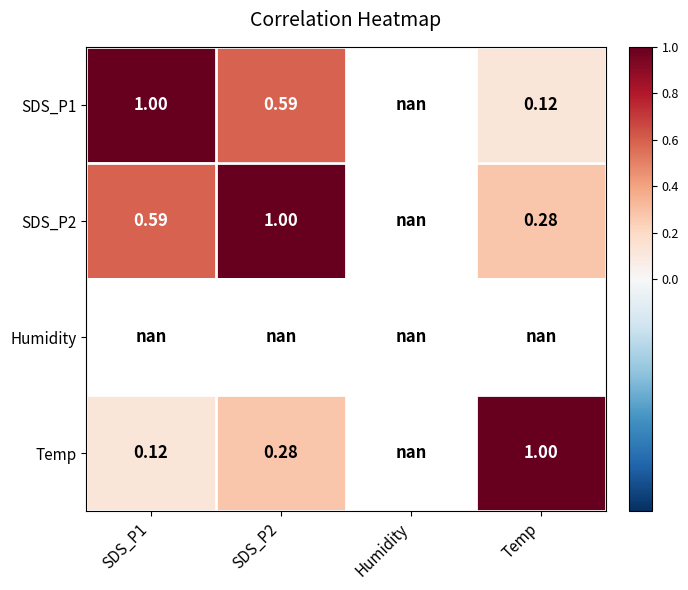

Which series has the largest range (max minus min)?

SDS_P1